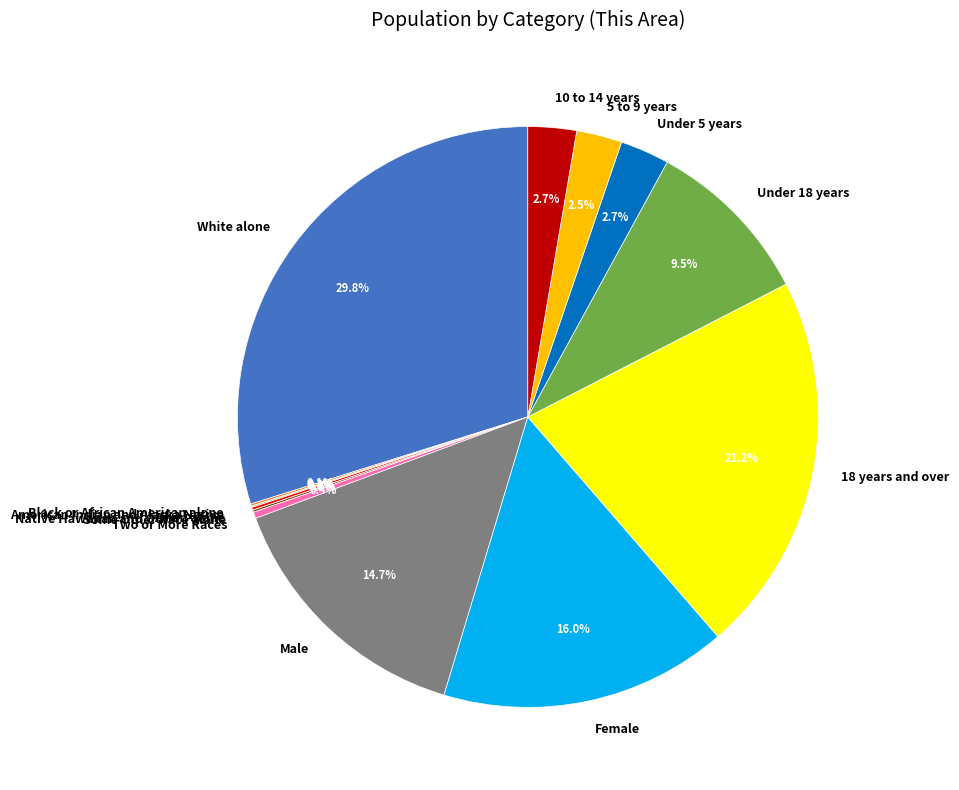

To the nearest percent, what is the difference between the White alone and Under 5 years slice percentages?

27%